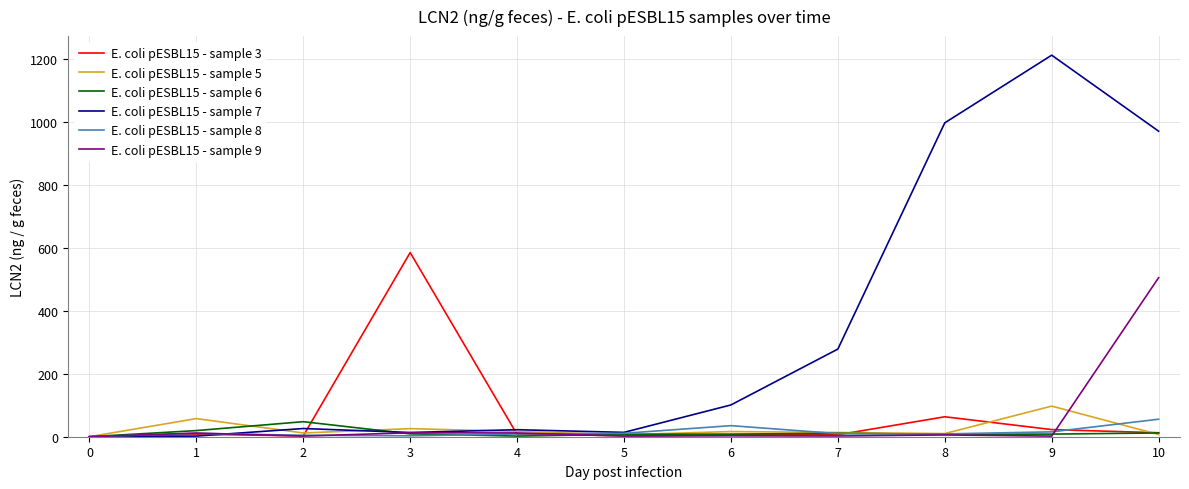

What is the total value across all series at 5?

44.4